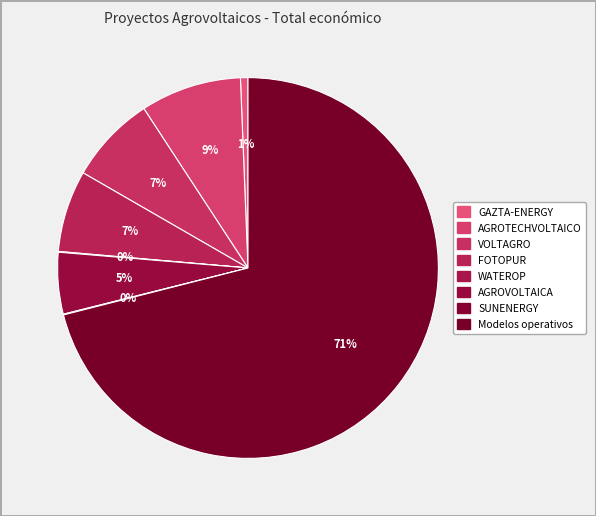

Rank the categories by value from lowest to highest.

WATEROP, SUNENERGY, GAZTA-ENERGY, AGROVOLTAICA, FOTOPUR, VOLTAGRO, AGROTECHVOLTAICO, Modelos operativos